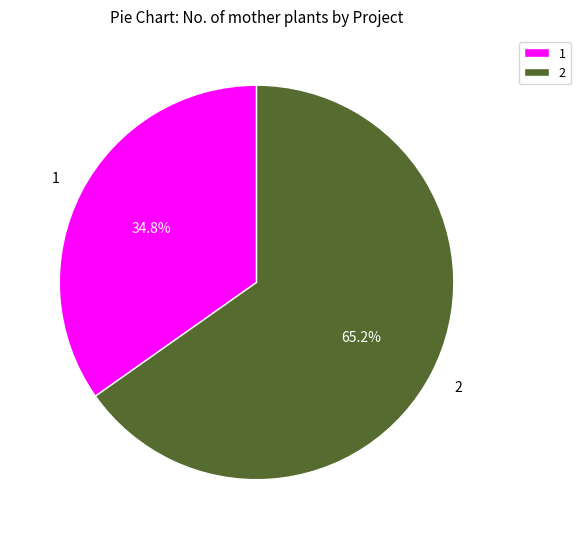

To the nearest percent, what is the average slice percentage?

50%